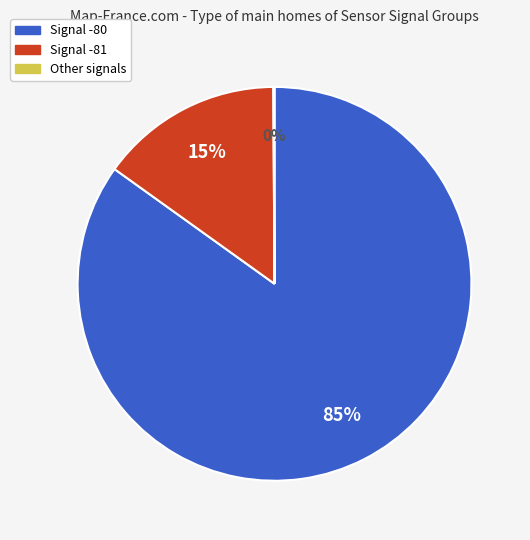

Which category has the biggest portion of the pie?

Signal -80